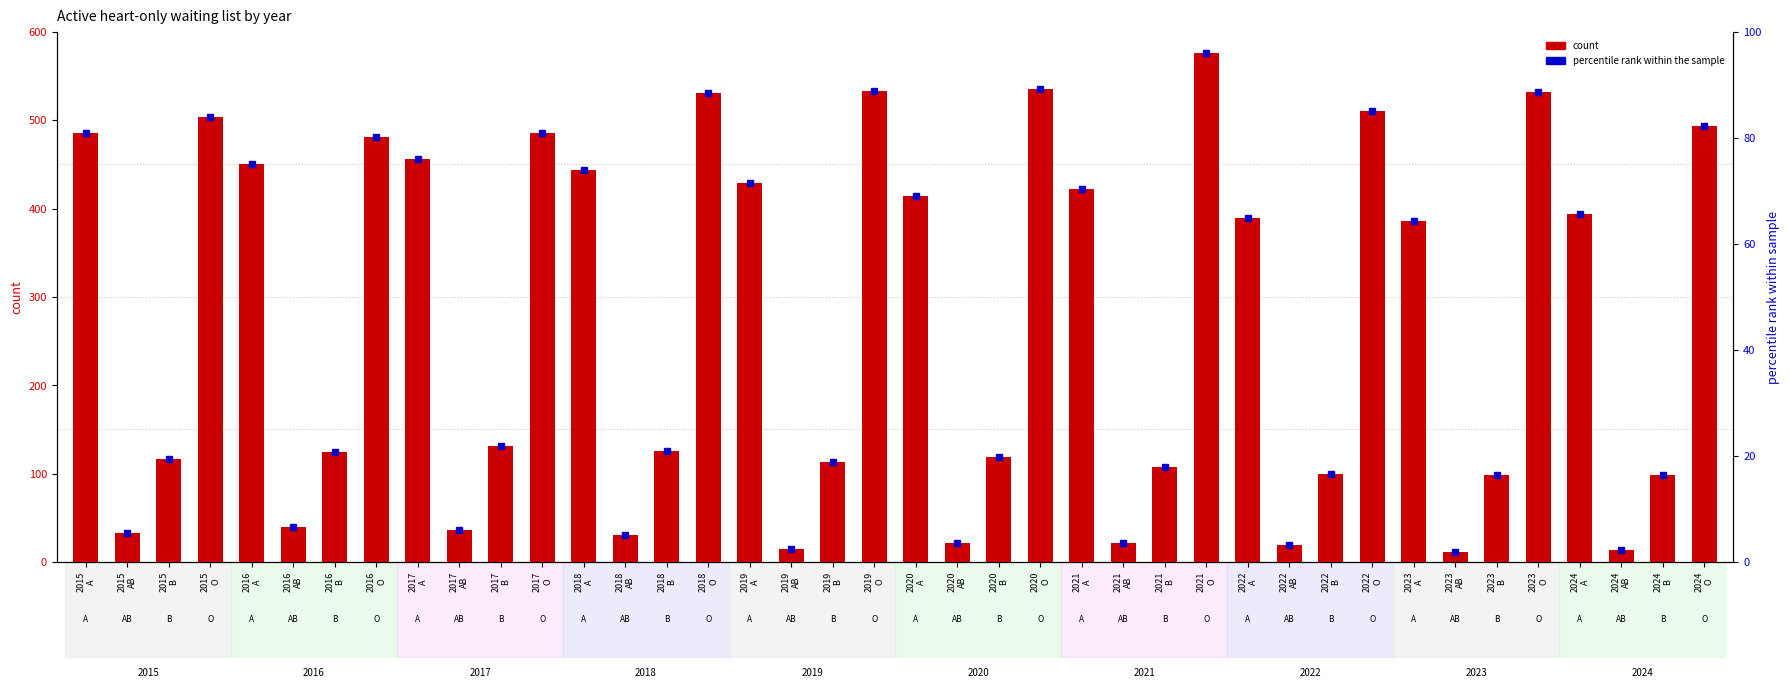

List the series in order of their overall mean, lowest first.

percentile rank within the sample, count